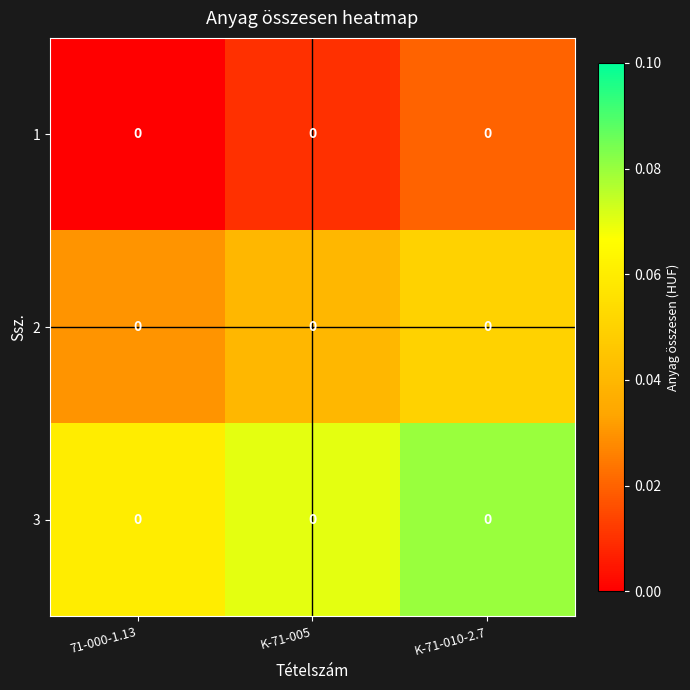

Reading right to left, list all the values displayed in this chart.

1: K-71-010-2.7=0.0	K-71-005=0.0	71-000-1.13=0.0
2: K-71-010-2.7=0.0	K-71-005=0.0	71-000-1.13=0.0
3: K-71-010-2.7=0.0	K-71-005=0.0	71-000-1.13=0.0